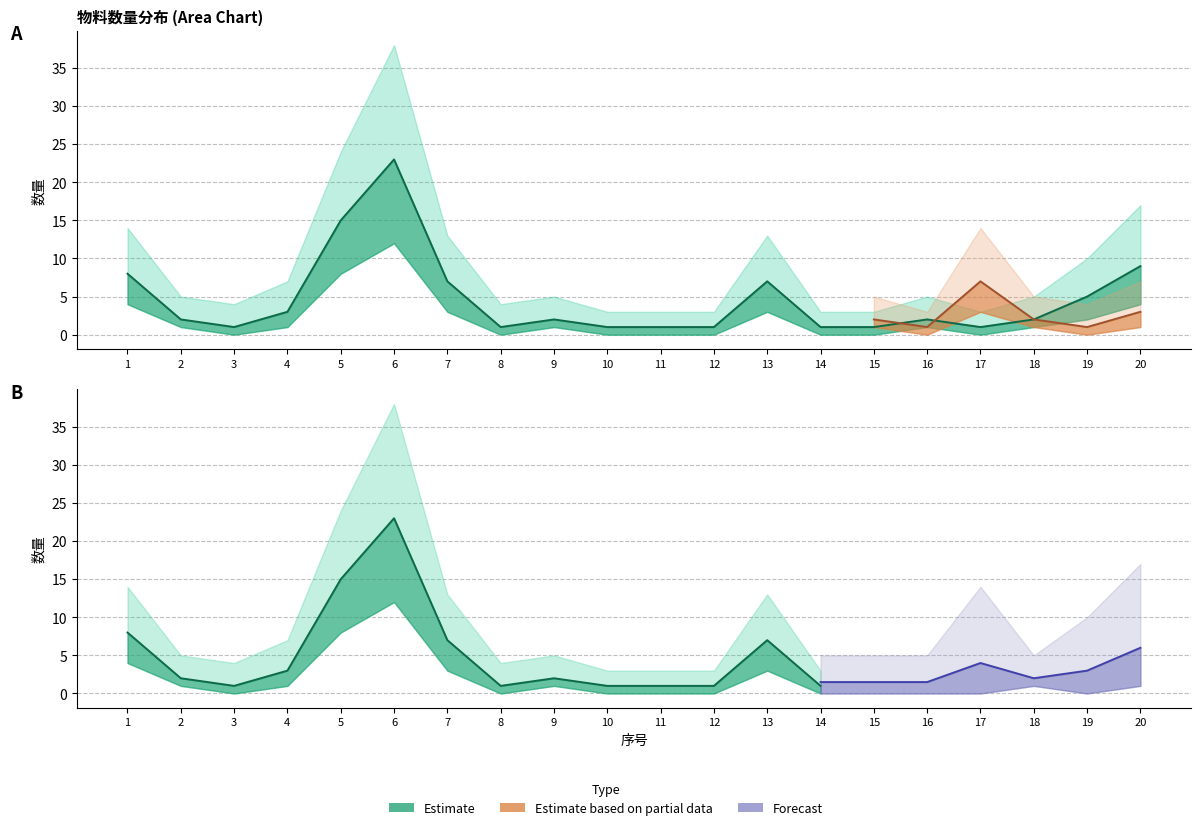

List the labels in order of 上界 value, smallest first.

10, 11, 12, 14, 15, 17, 3, 8, 2, 9, 16, 18, 4, 19, 7, 13, 1, 20, 5, 6